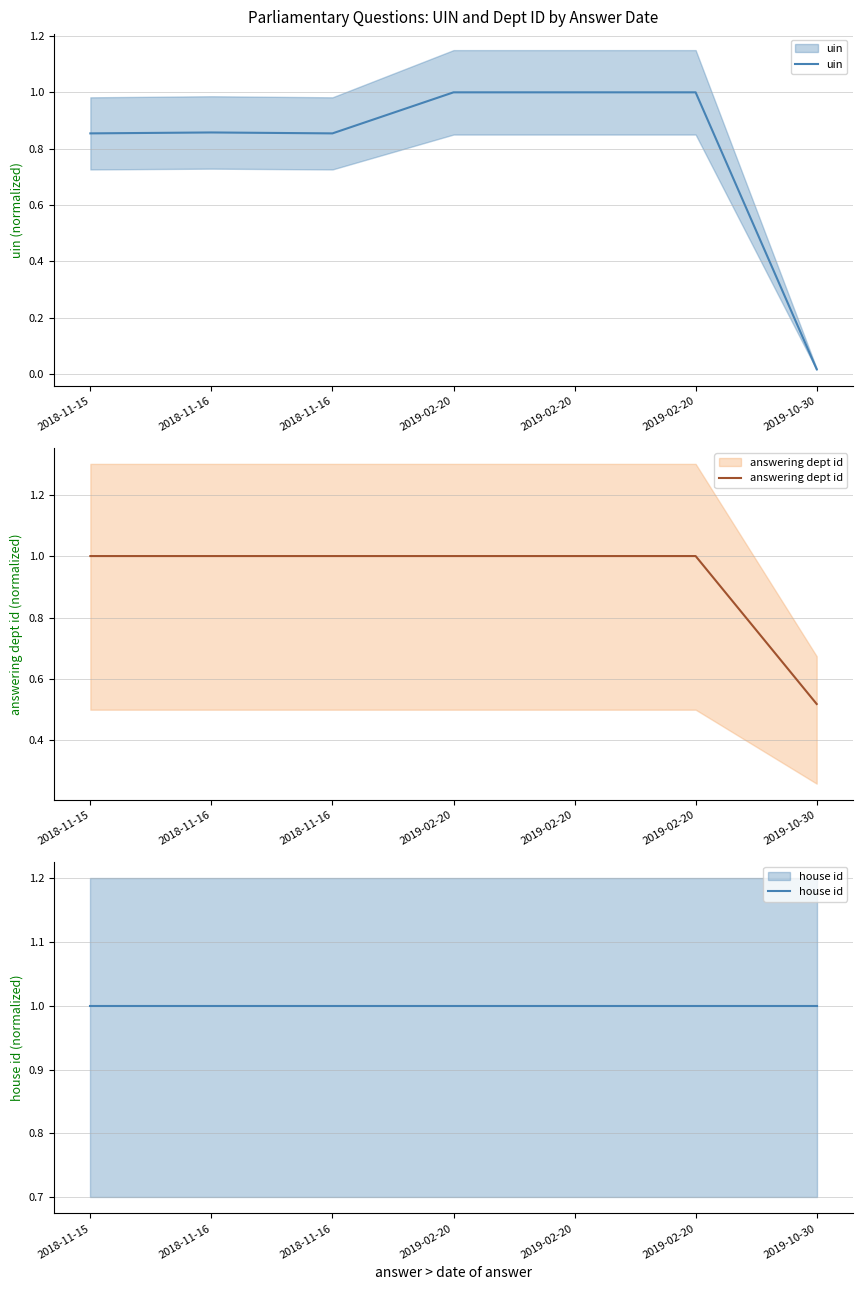

How many interior local peaks does the uin series have?

2